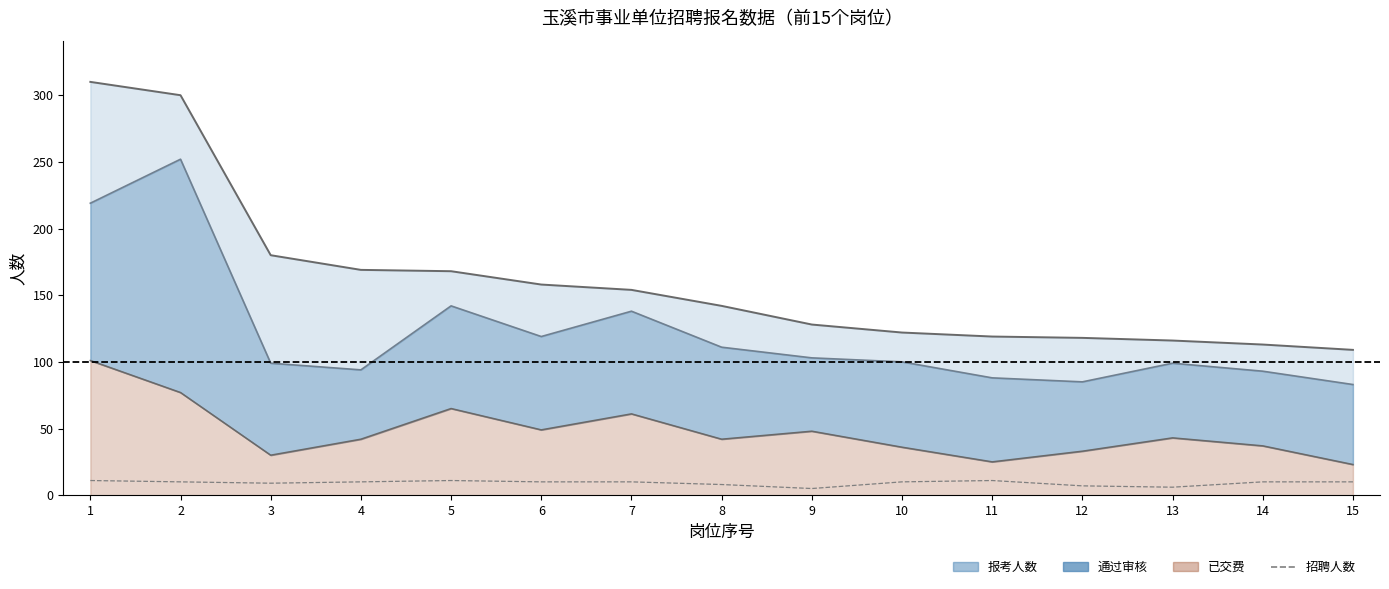

The chart shows a value of 10 at 10. True or false?

True